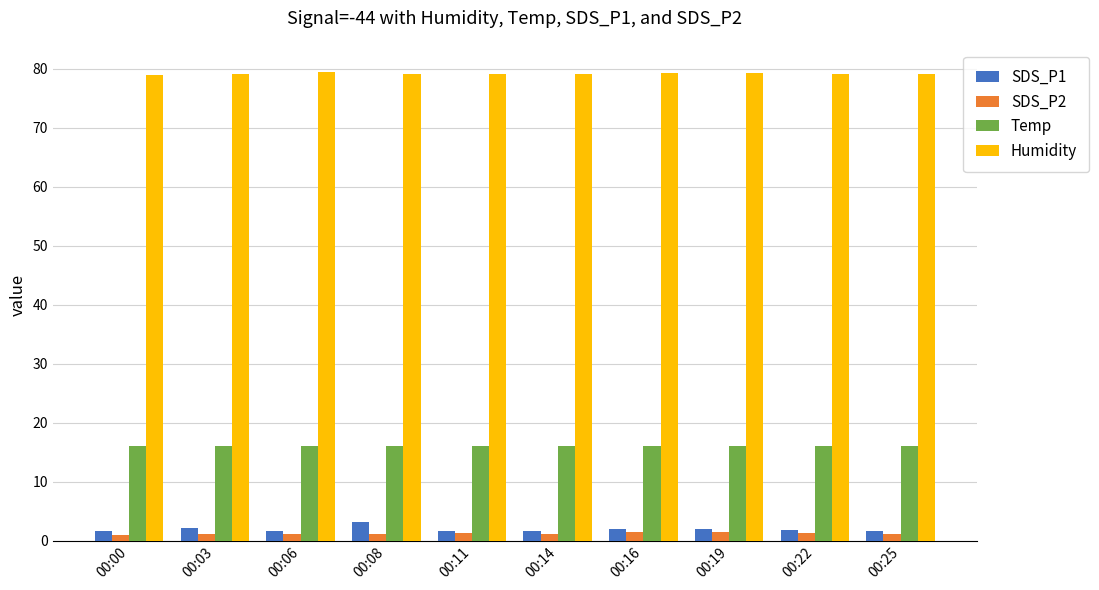

What is the average value of the Temp series?

16.1